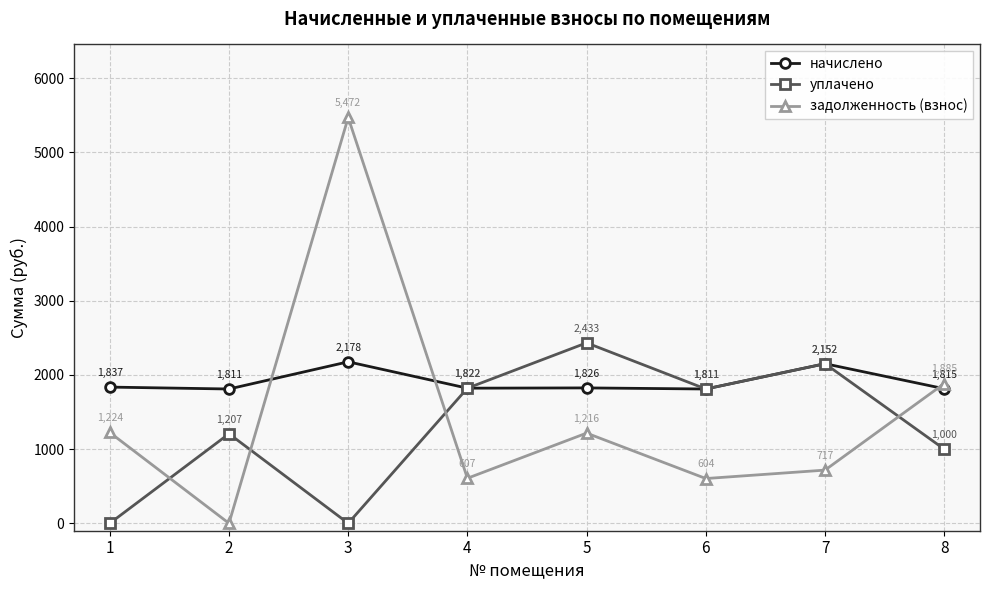

What is the average value of the начислено series?

1906.3